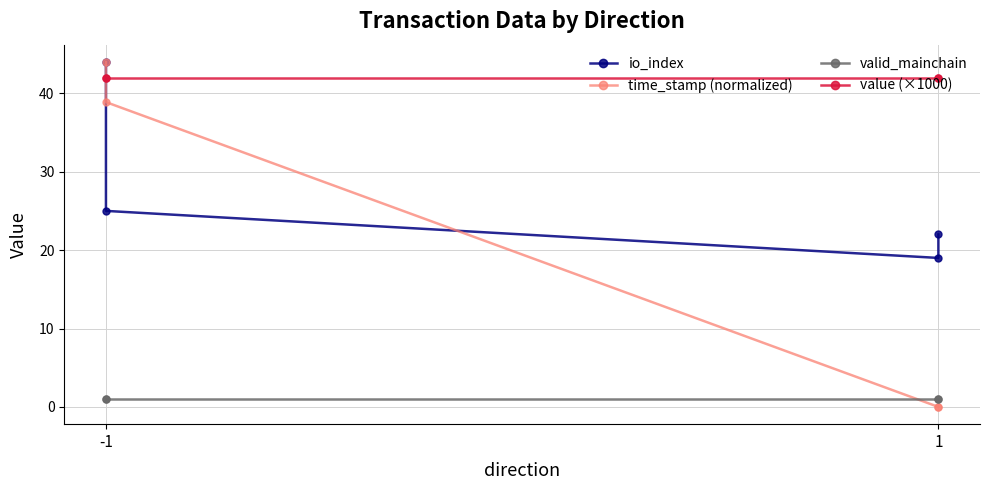

Count the number of categories in the chart.

4